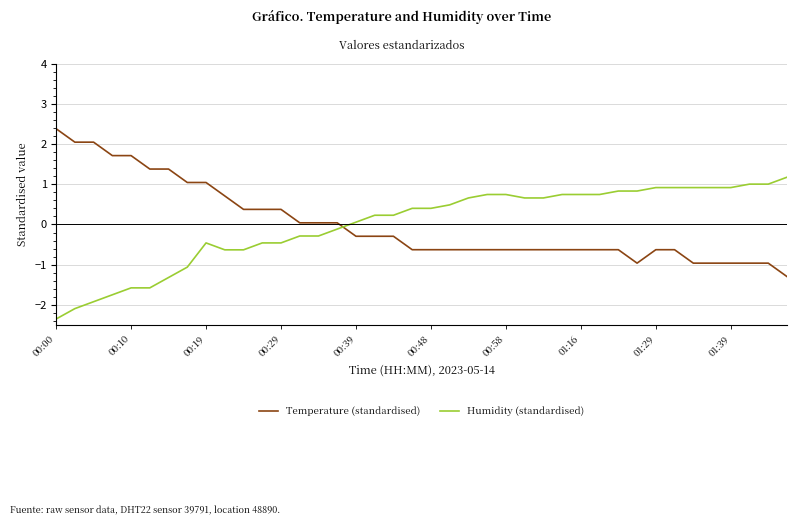

Does the chart display data point markers on the line(s)?

No